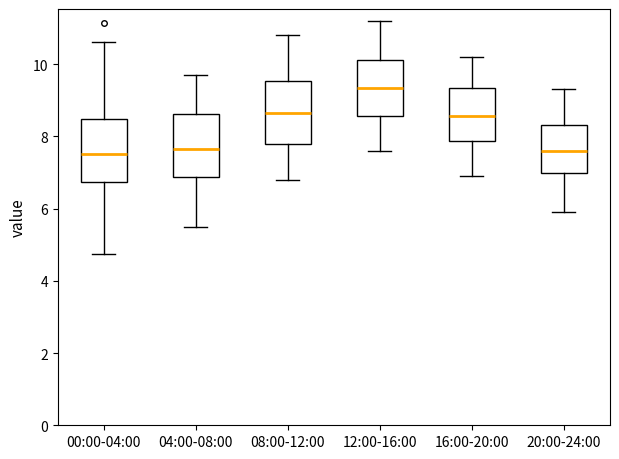

Where is the upper edge of the box for 08:00-12:00 on the y-axis? The values are not printed on the chart, so give them approximately, as read against the axis.

9.6